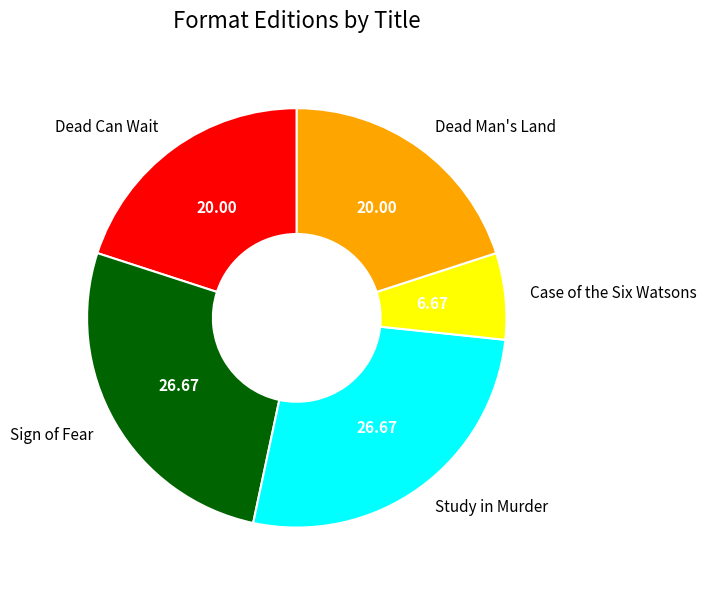

Does Dead Man's Land account for over 50% of the chart?

No